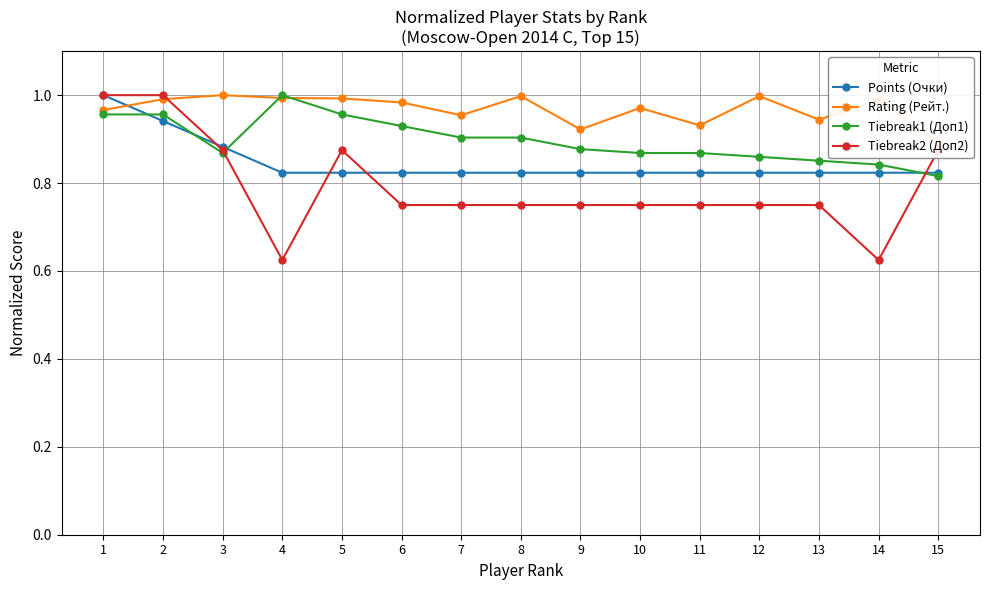

What is the spread (max minus min) of values at 5?

0.2